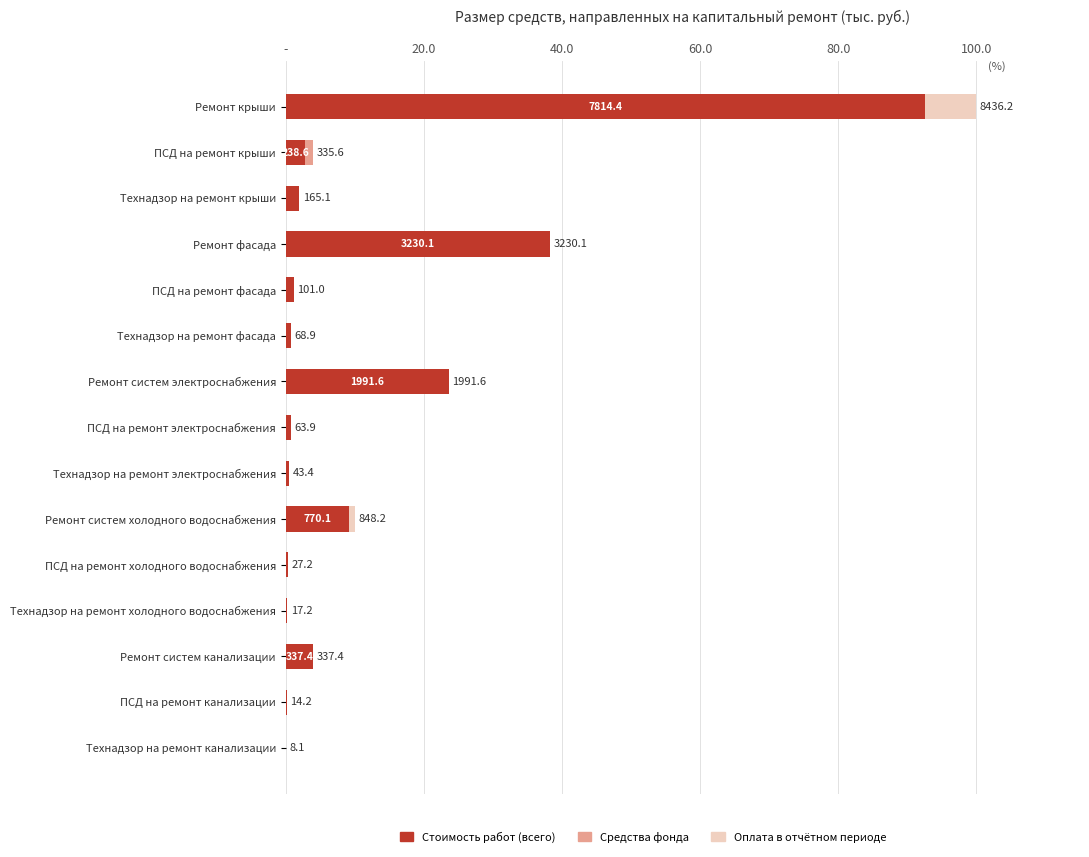

What are all the series names shown in the legend?

Стоимость работ (всего), Средства фонда, Оплата в отчётном периоде